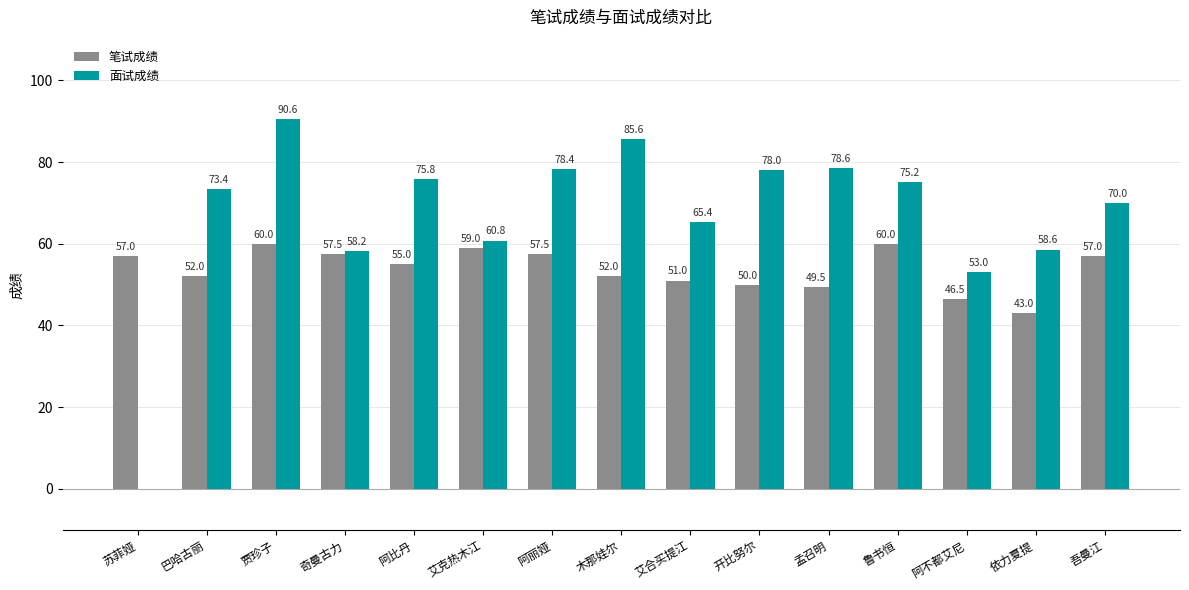

Reading left to right, list all the values displayed in this chart.

笔试成绩: 57.0	52.0	60.0	57.5	55.0	59.0	57.5	52.0	51.0	50.0	49.5	60.0	46.5	43.0	57.0
面试成绩: 0.0	73.4	90.6	58.2	75.8	60.8	78.4	85.6	65.4	78.0	78.6	75.2	53.0	58.6	70.0